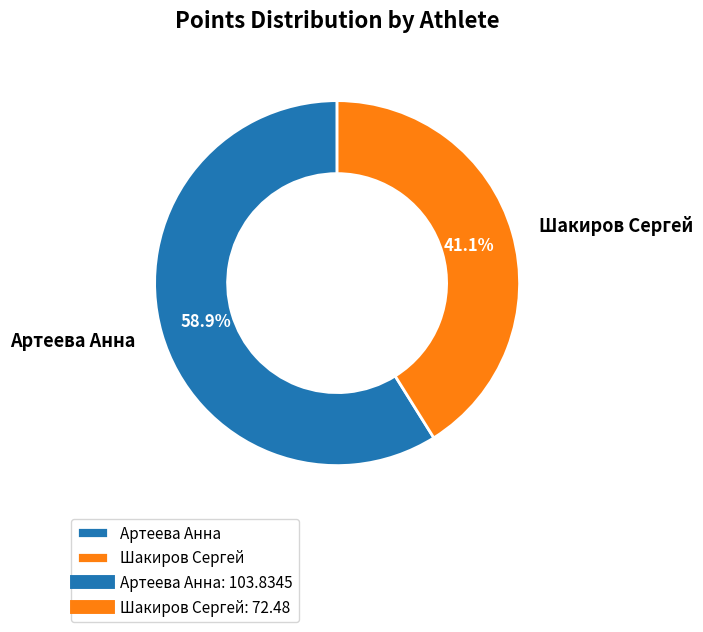

How many slices are in this pie chart?

2